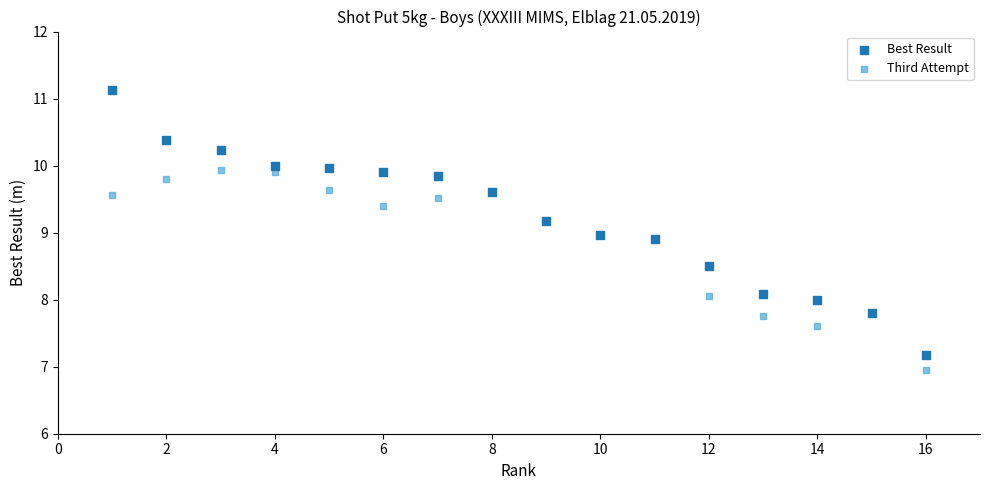

Which series contains the highest Y value?

Best Result